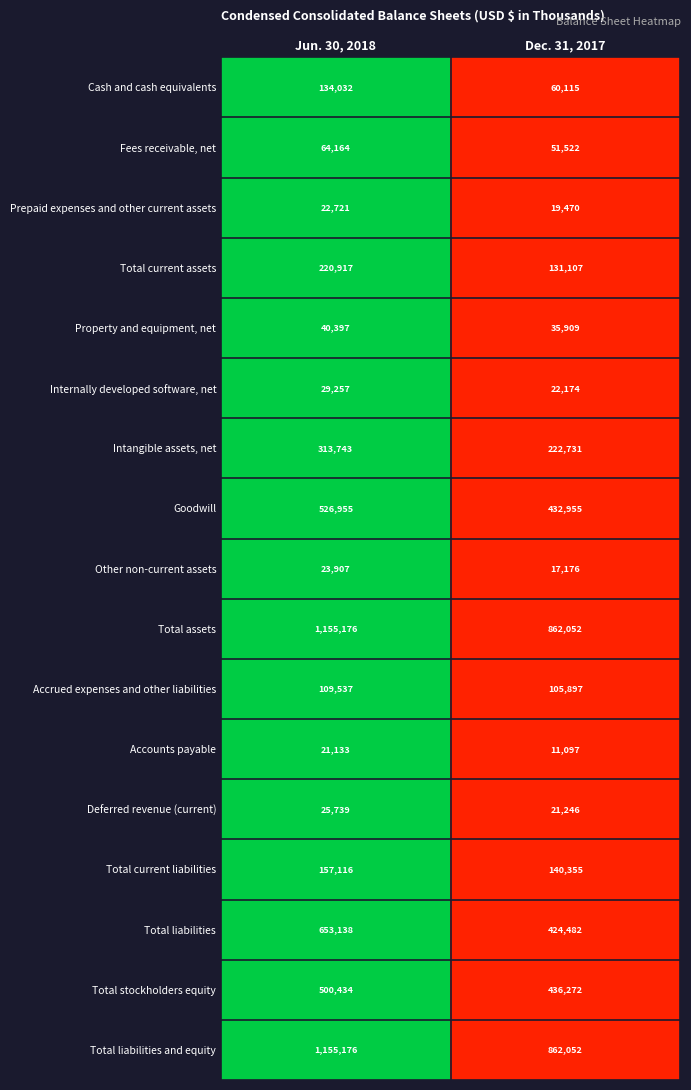

Which label corresponds to the smallest value in the chart?

Dec. 31, 2017